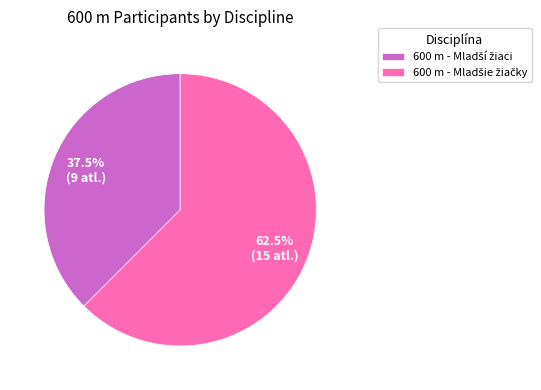

Is there a majority slice in this chart?

Yes